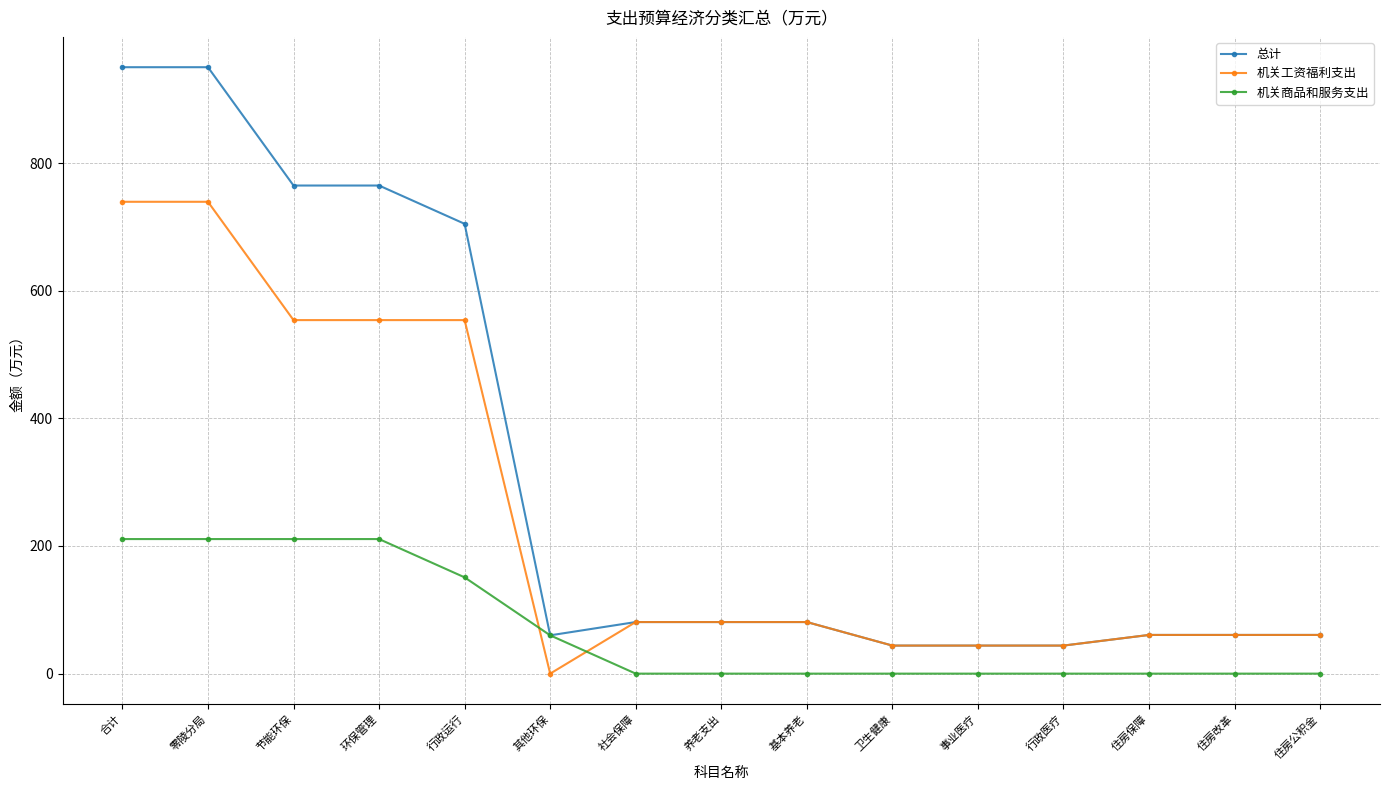

What value does the 总计 series have at 环保管理?

764.7